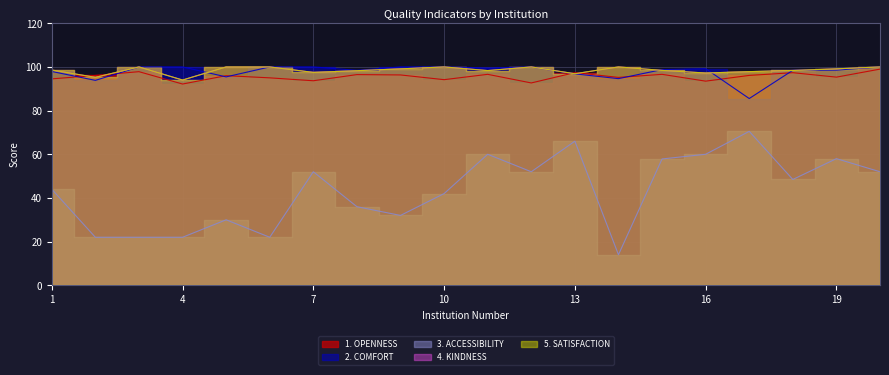

Count the number of data series in this chart.

5